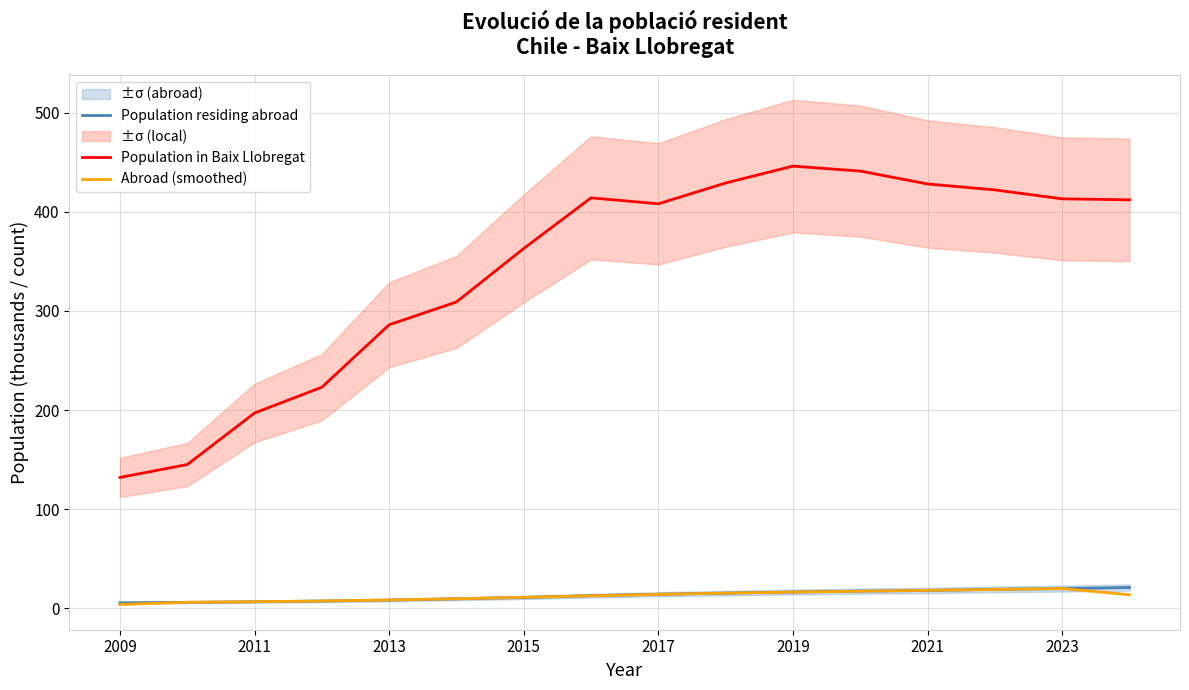

True or false: Population in Baix Llobregat has a value of 197.0 at 2011.

True